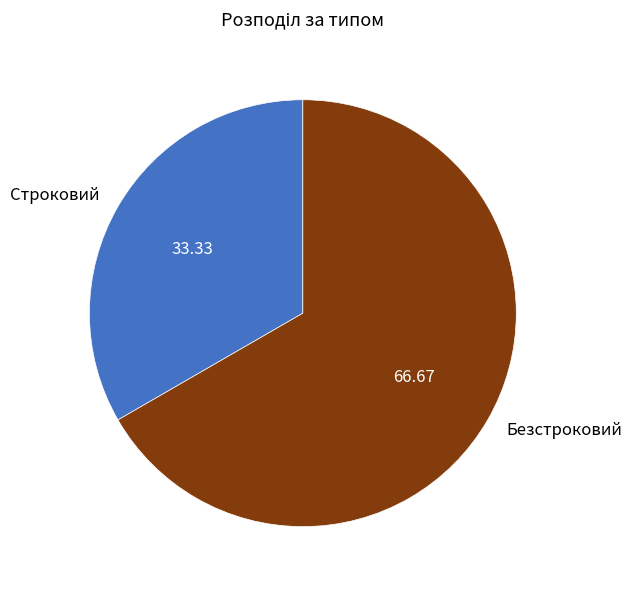

Which slice represents more than half of the pie?

Безстроковий